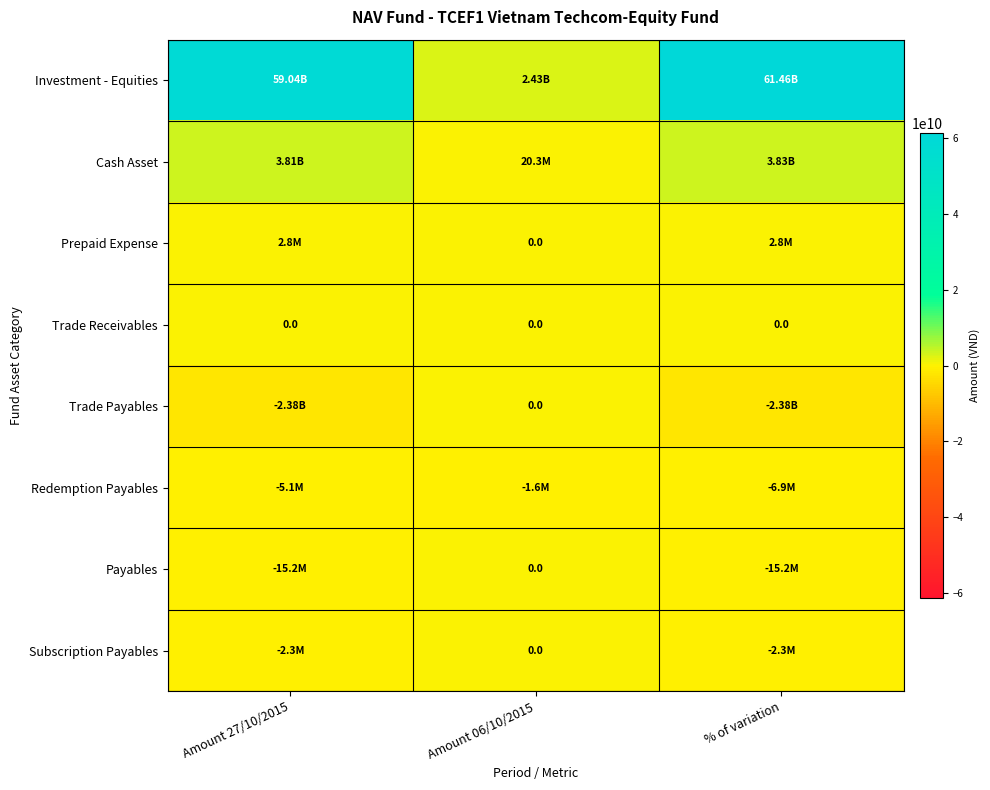

The Trade Payables series shows -1157967013 at Amount 06/10/2015. True or false?

False